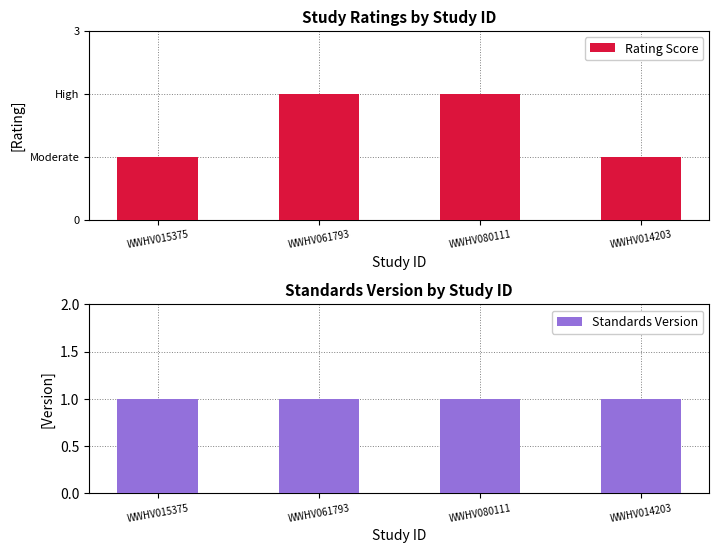

At which category does the chart reach its peak across all series?

WWHV061793